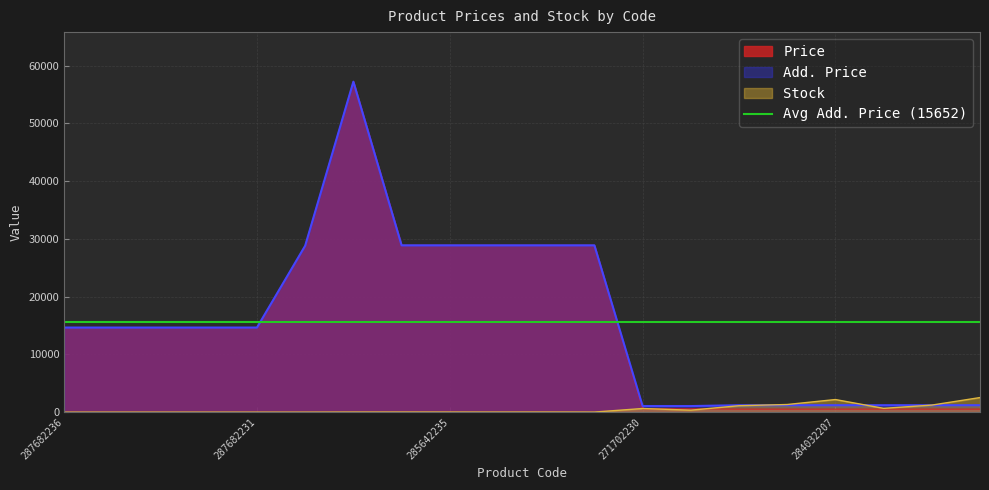

What is the maximum value for Price?

57235.5